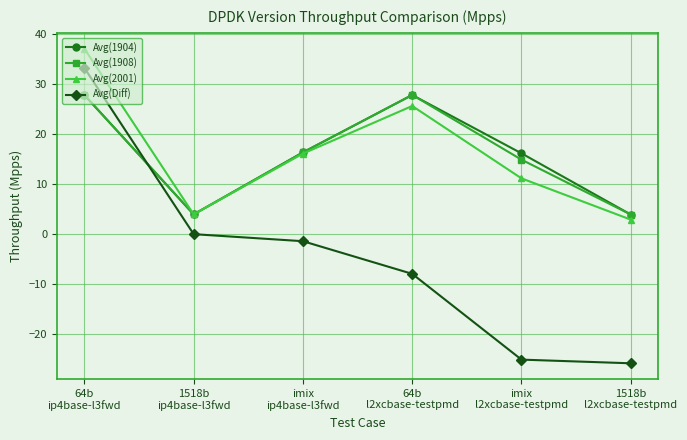

What is the difference between the maximum and minimum values in the Avg(1904) series?

23.9